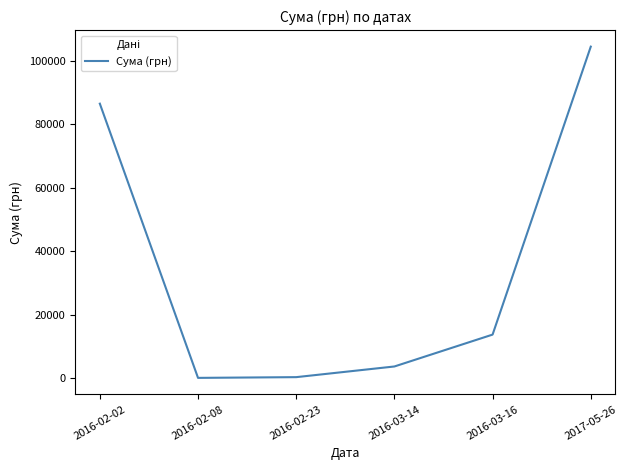

How many interior local valleys (lower than both neighbors) does the data have?

1